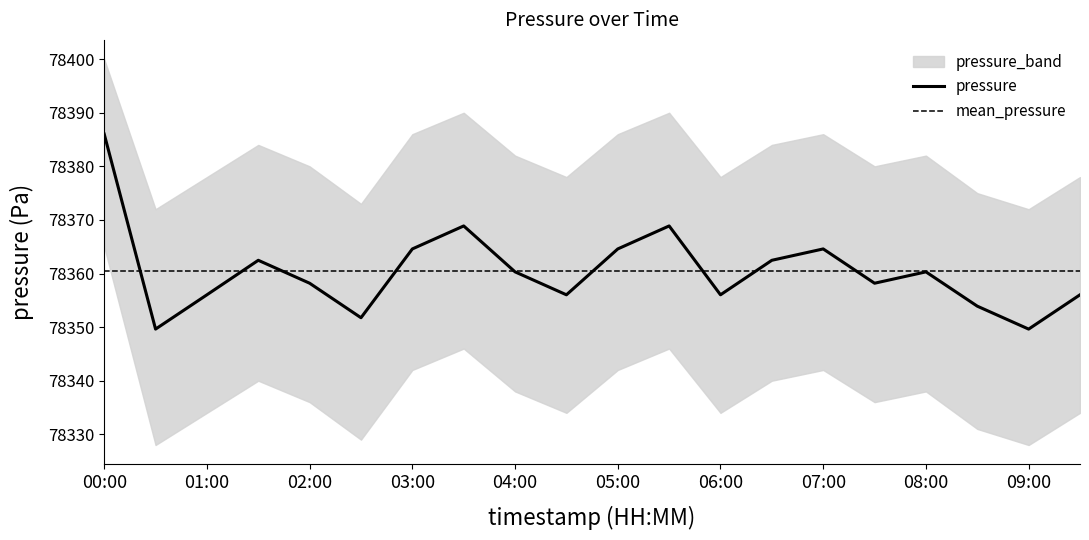

True or false: pressure has more than 2 interior local peaks.

True